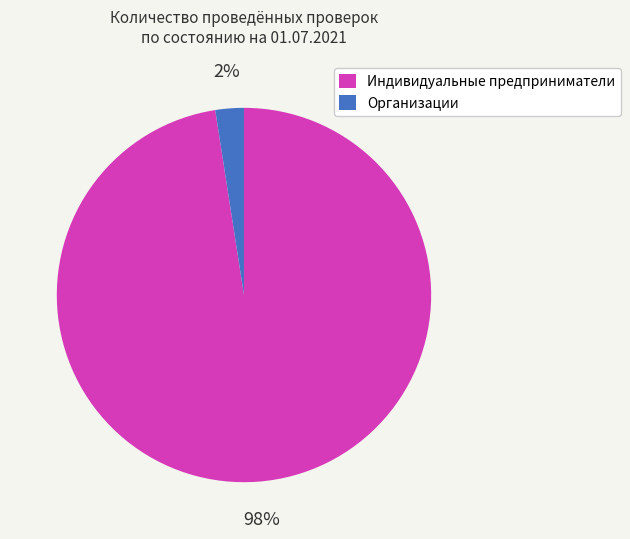

What percentage is the Индивидуальные предприниматели slice, to the nearest percent?

98%